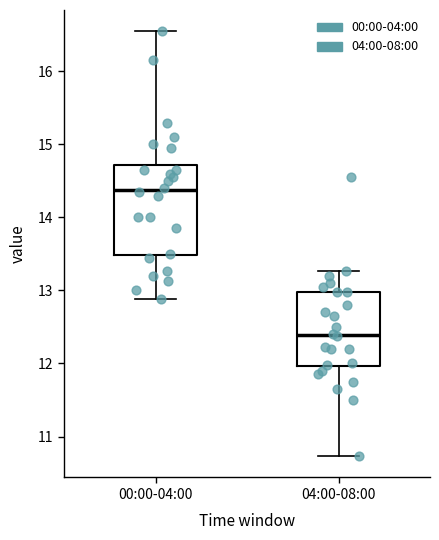

Which box is the tallest, from its lower edge to its upper edge?

00:00-04:00